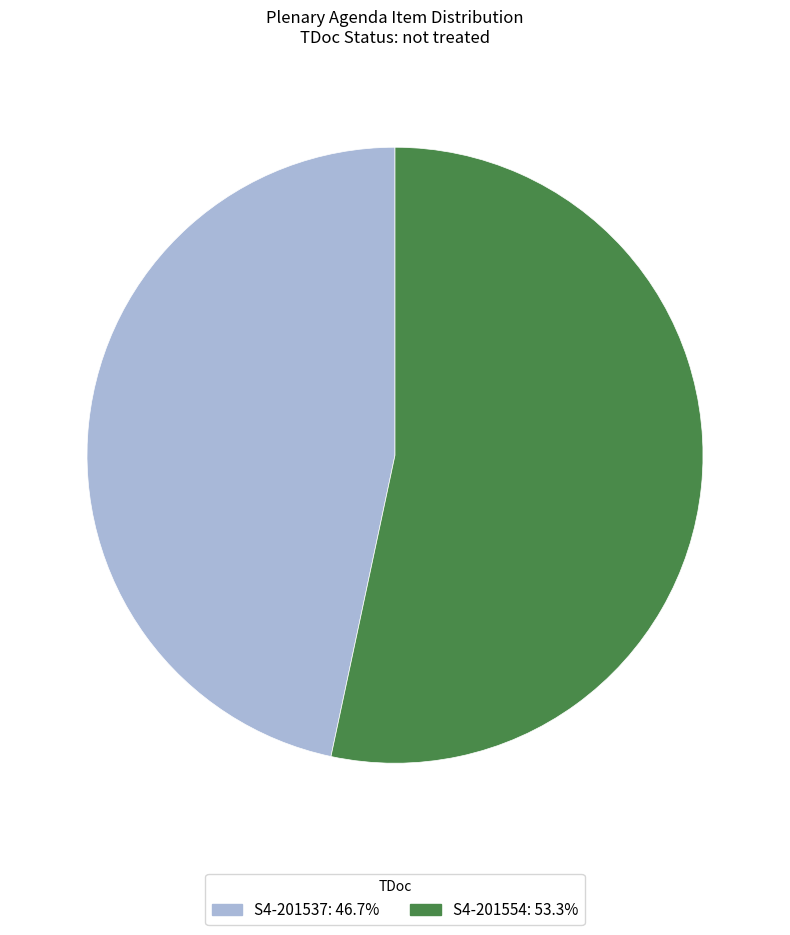

Do S4-201554: 53.3% and S4-201537: 46.7% together represent more than half of the pie?

Yes